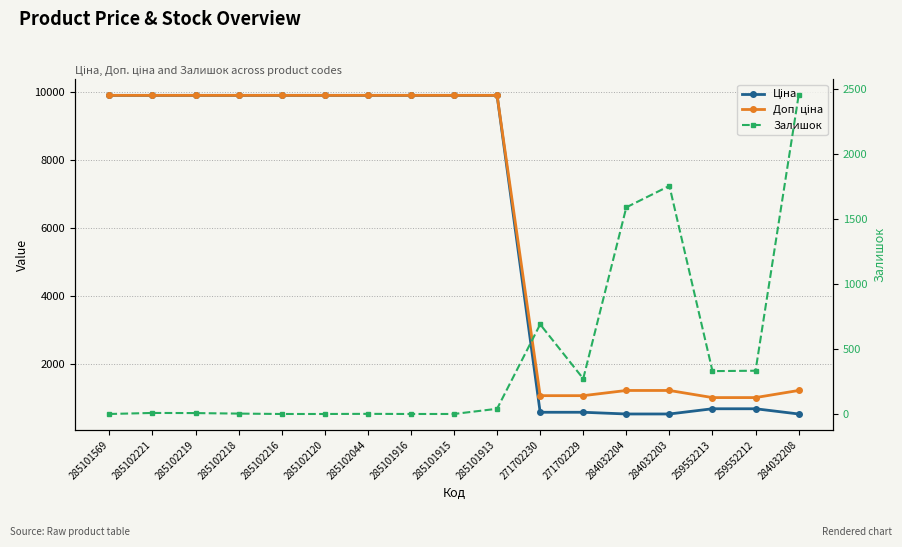

Which series has the largest range (max minus min)?

Ціна